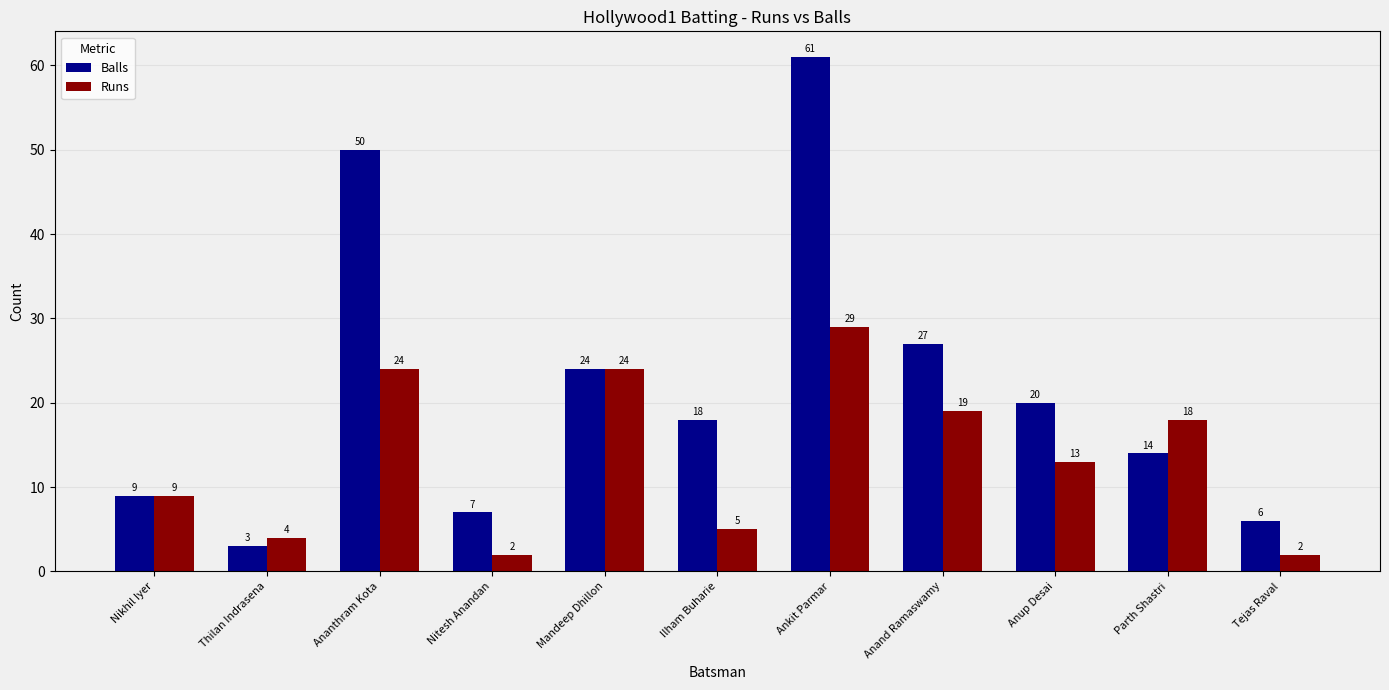

What is the maximum value for Balls?

61